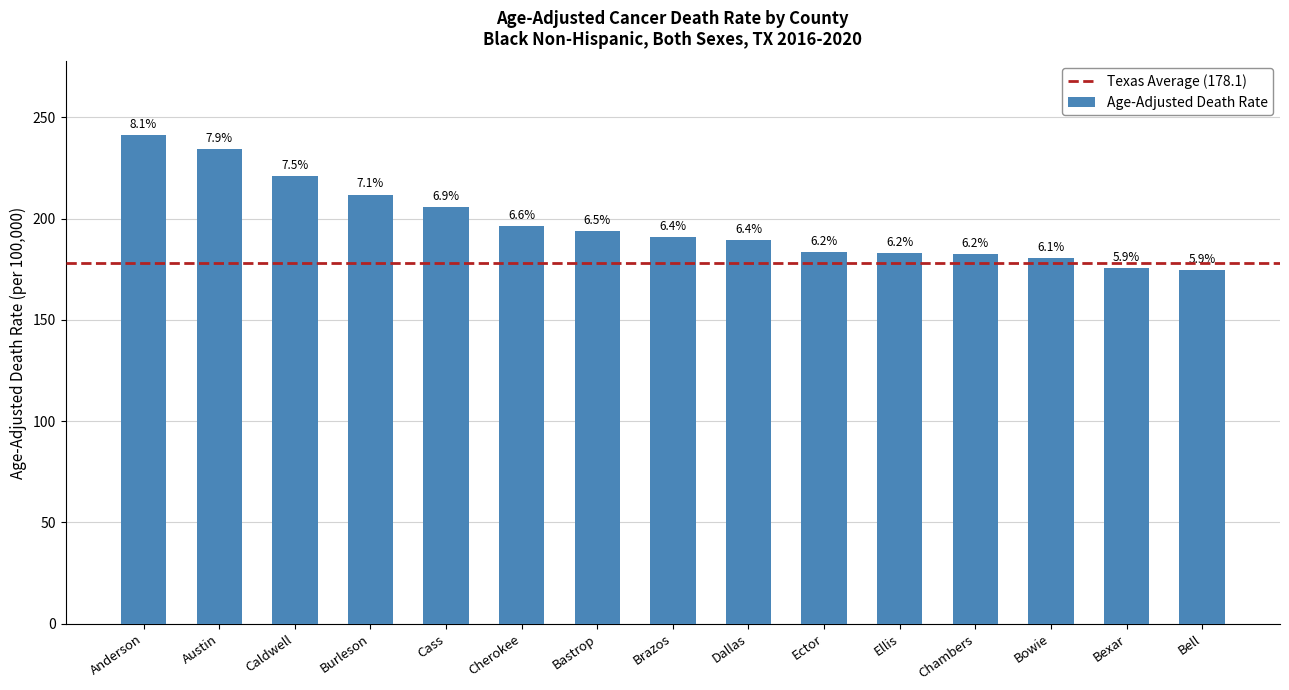

Which category has the highest value across all series?

Anderson